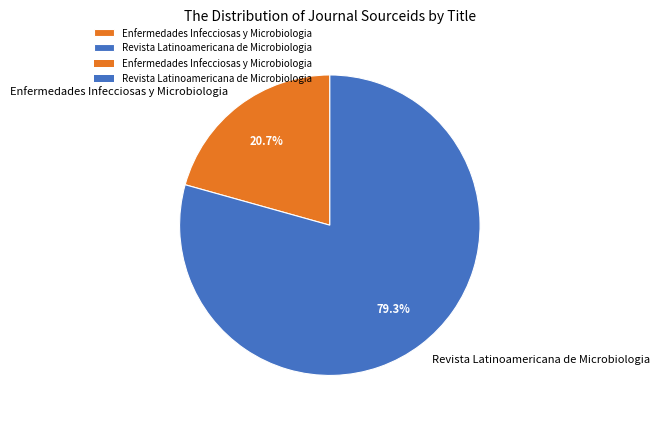

To the nearest percent, what percentage of the pie is Revista Latinoamericana de Microbiologia?

79%